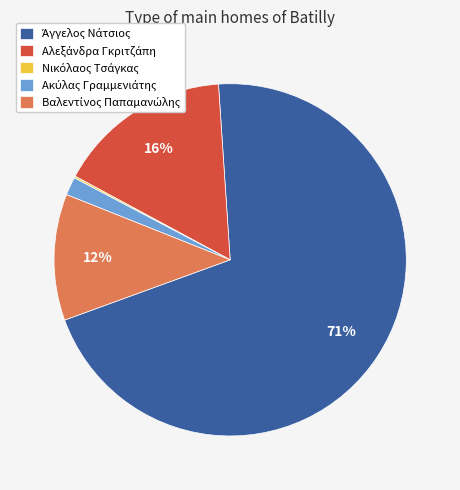

Does any single category account for the majority?

Yes